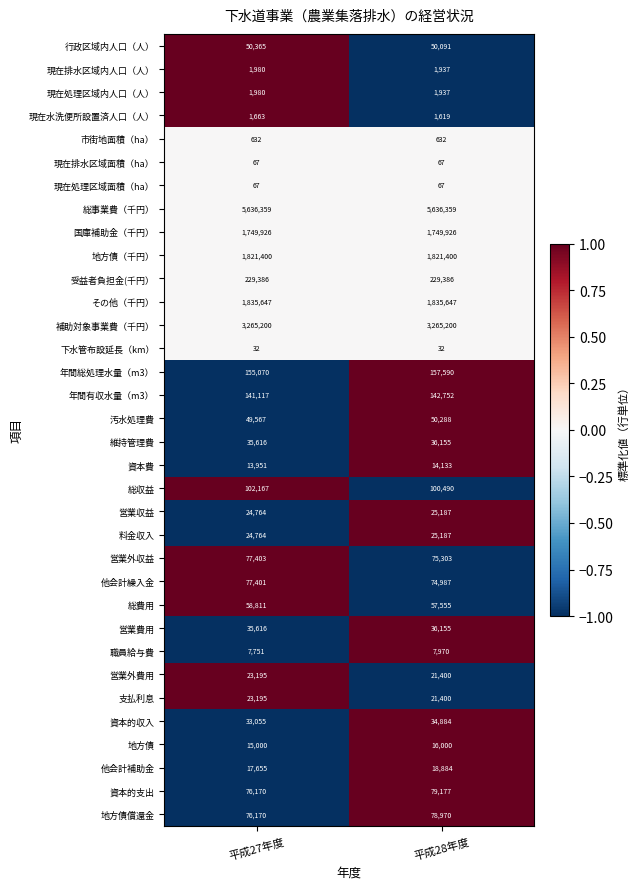

List the labels in order of 総収益 value, largest first.

平成27年度, 平成28年度